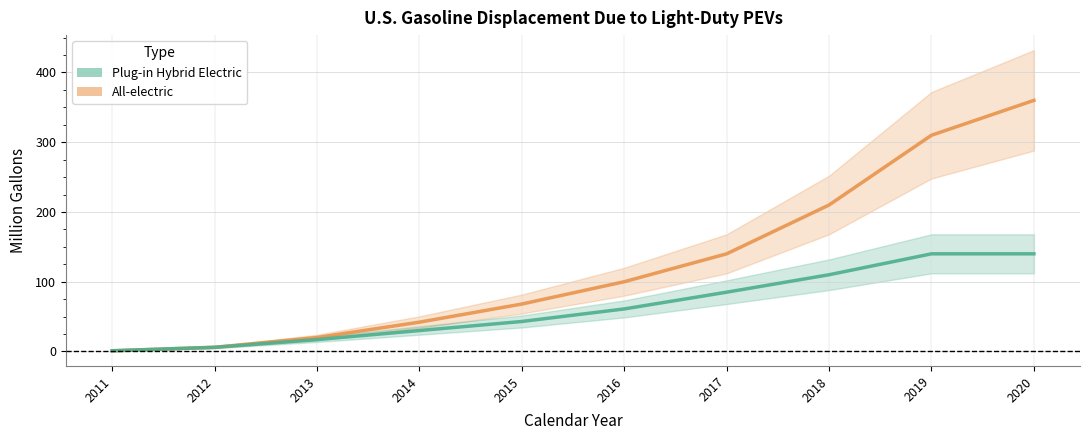

At how many categories does at least one series exceed 92?

5